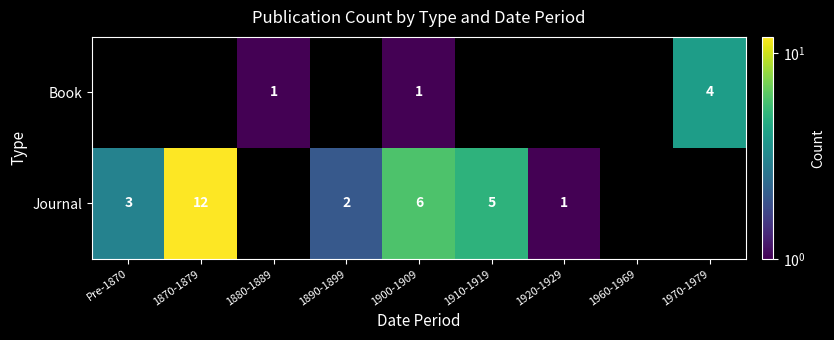

The Book series shows 1 at 1880-1889. True or false?

True